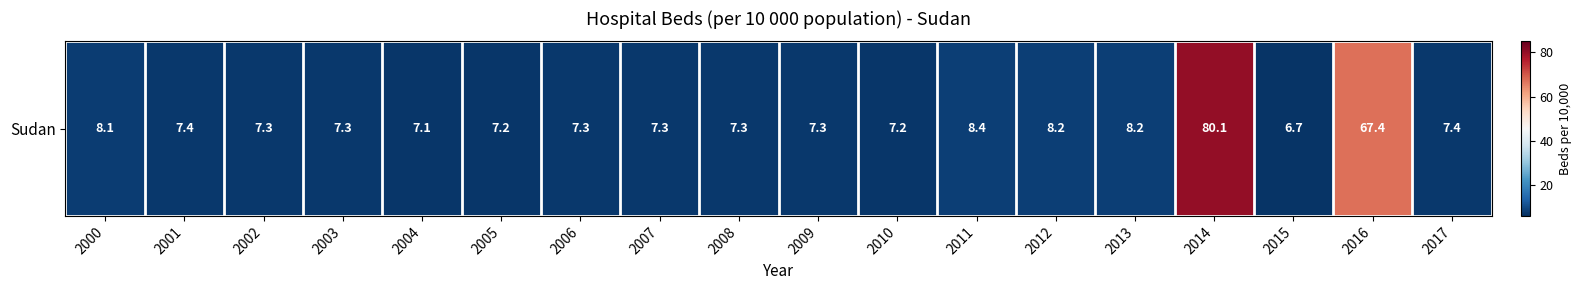

Is it true that the value at 2009 is 7.3?

True